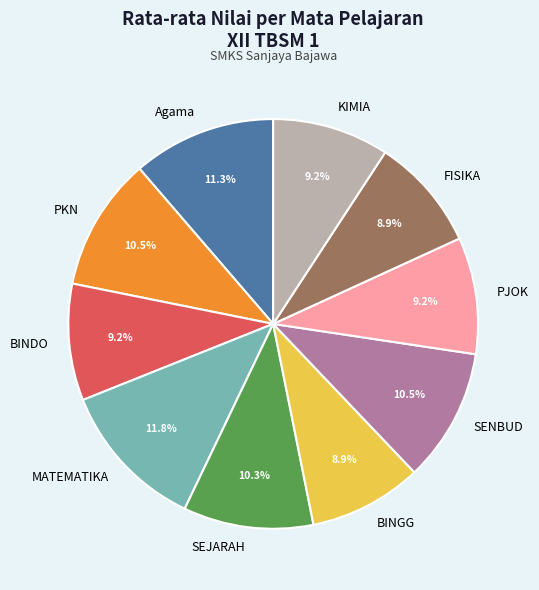

To the nearest percent, what is the average slice percentage?

10%